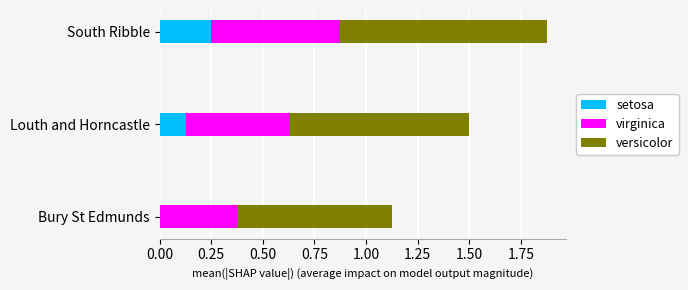

Which category has the highest value in the setosa series?

South Ribble